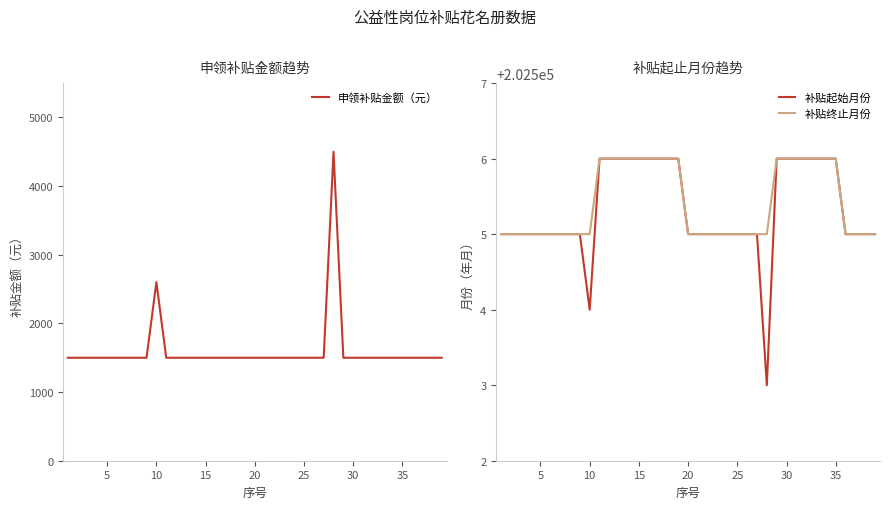

True or false: 申领补贴金额（元） and 补贴终止月份 cross at least once.

False